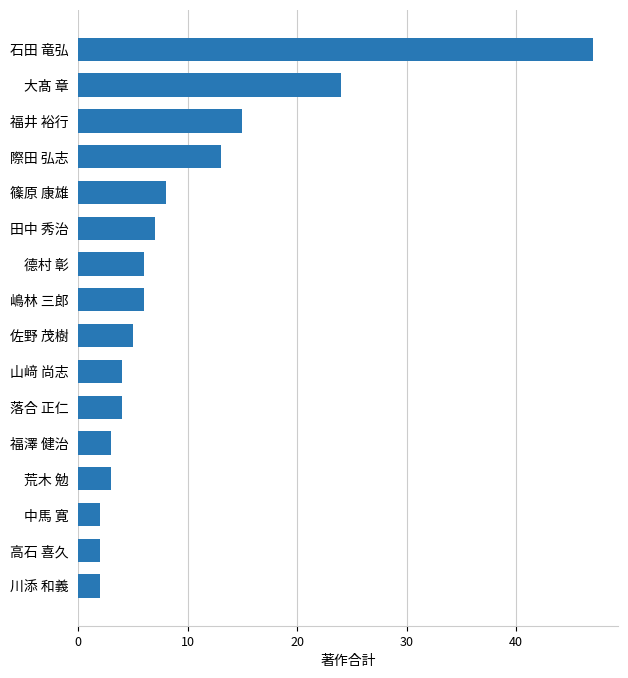

Reading bottom to top, what are all the values shown in this chart?

川添 和義=2	高石 喜久=2	中馬 寛=2	荒木 勉=3	福澤 健治=3	落合 正仁=4	山﨑 尚志=4	佐野 茂樹=5	嶋林 三郎=6	德村 彰=6	田中 秀治=7	篠原 康雄=8	際田 弘志=13	福井 裕行=15	大髙 章=24	石田 竜弘=47